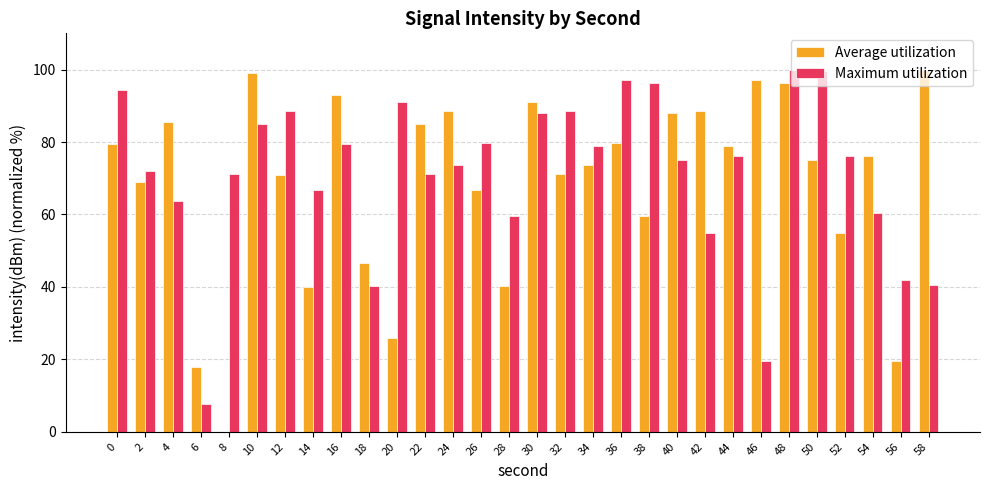

At which label is Maximum utilization closest to 53?

42